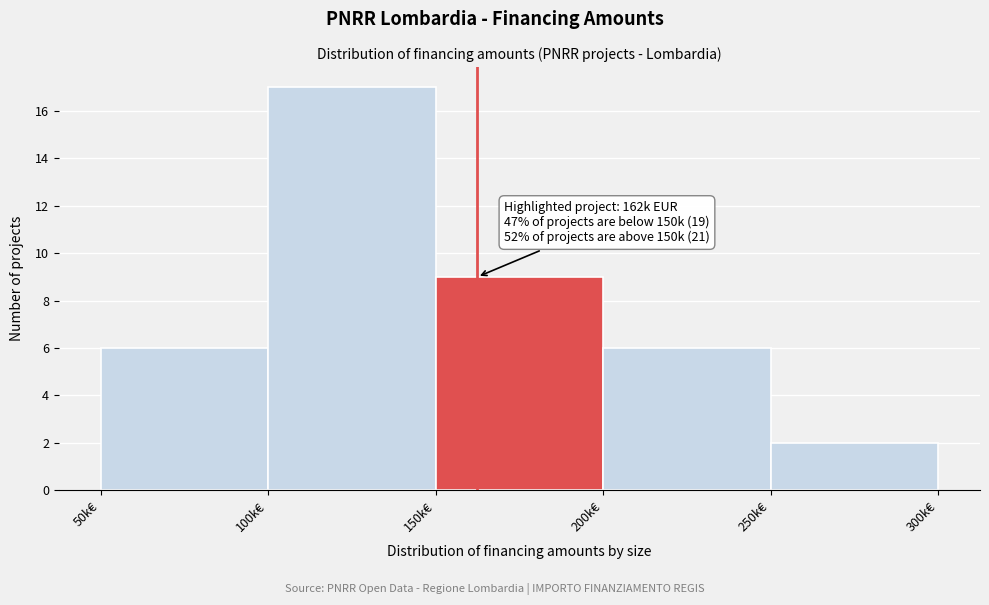

Reading left to right, transcribe all the data shown in this chart.

50k€=6	100k€=17	150k€=9	200k€=6	250k€=2